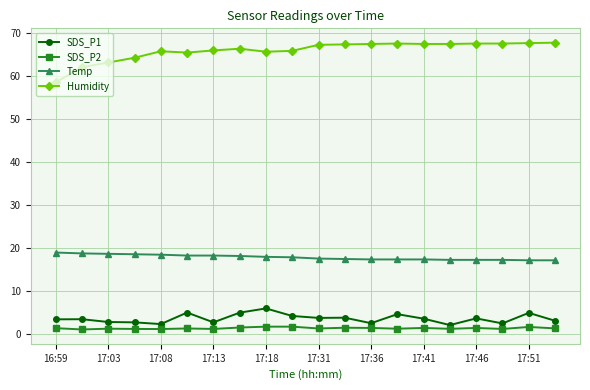

What is the value of the SDS_P1 point at the 1st from the left?

3.5